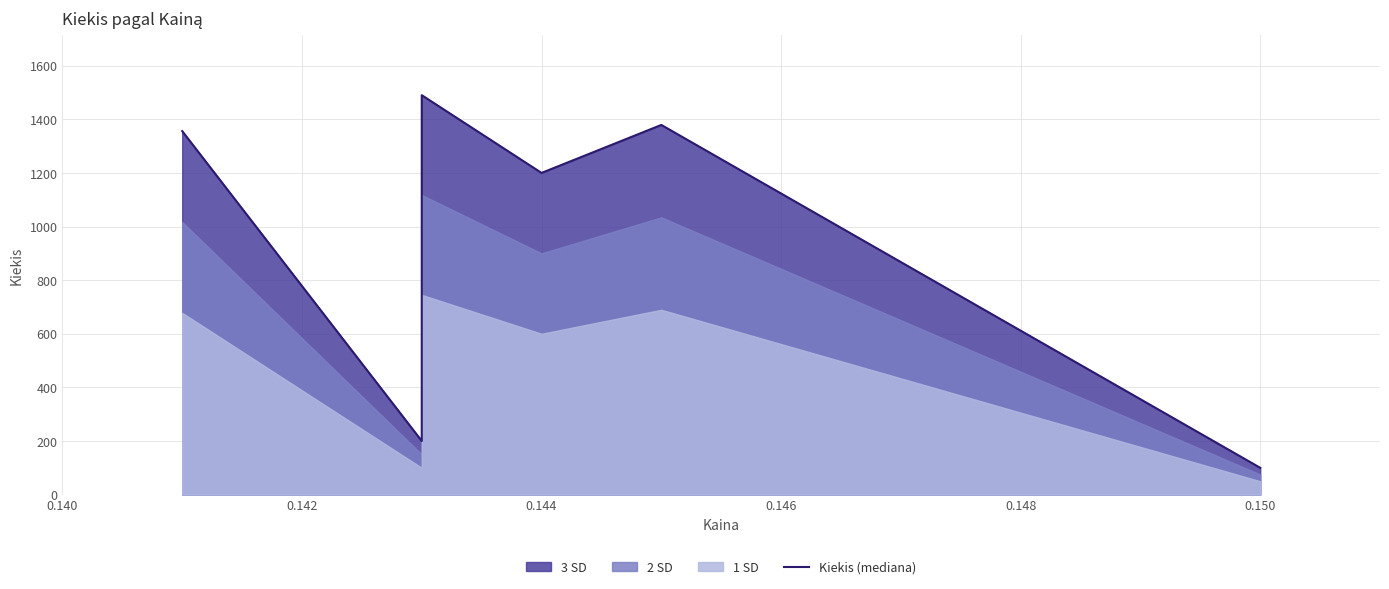

True or false: the data shows 328 at 0.142.

False